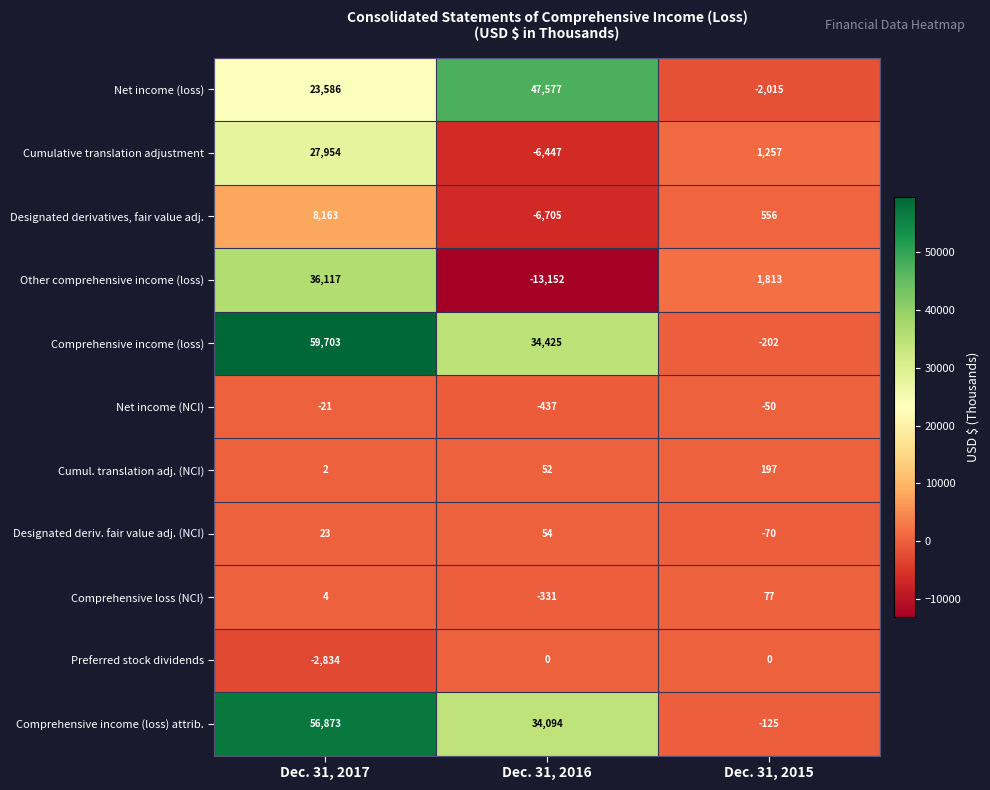

How many Comprehensive loss (NCI) values are between -331 and 77?

3